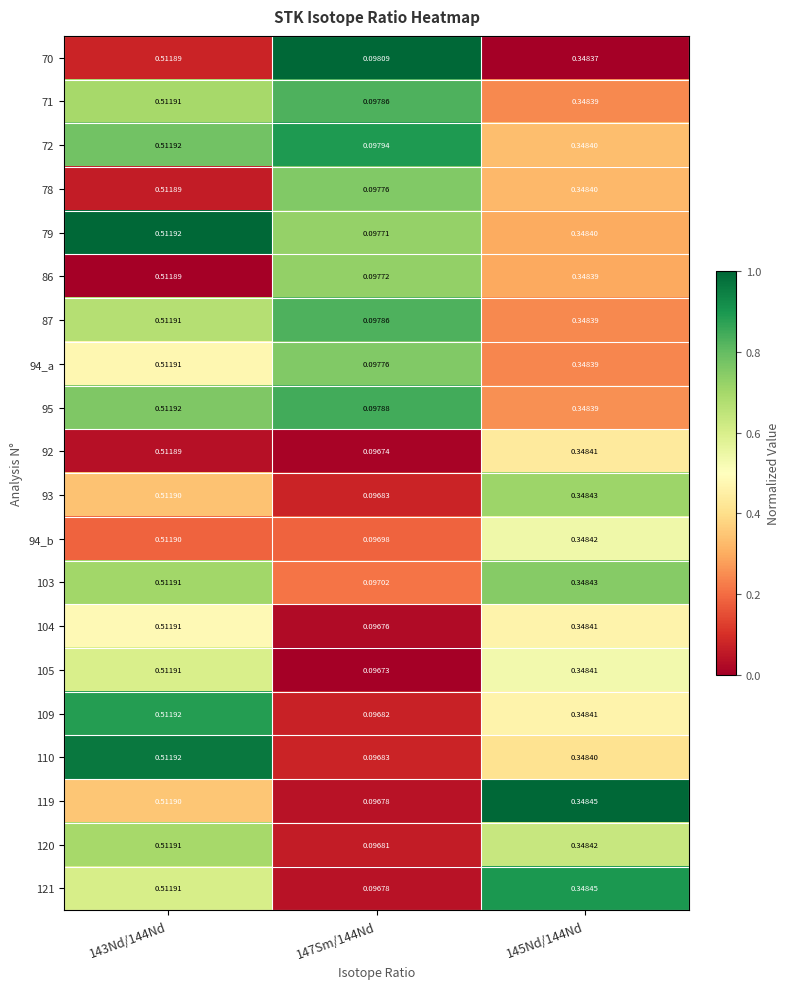

Is the value of 70 at 145Nd/144Nd greater than the value of 110 at 145Nd/144Nd?

No